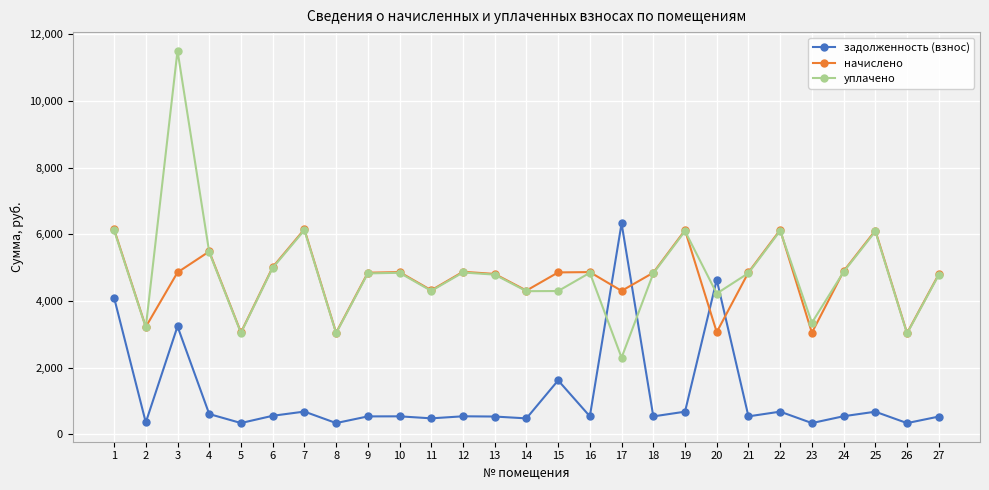

Between which two adjacent categories do задолженность (взнос) and уплачено first intersect?

16 and 17